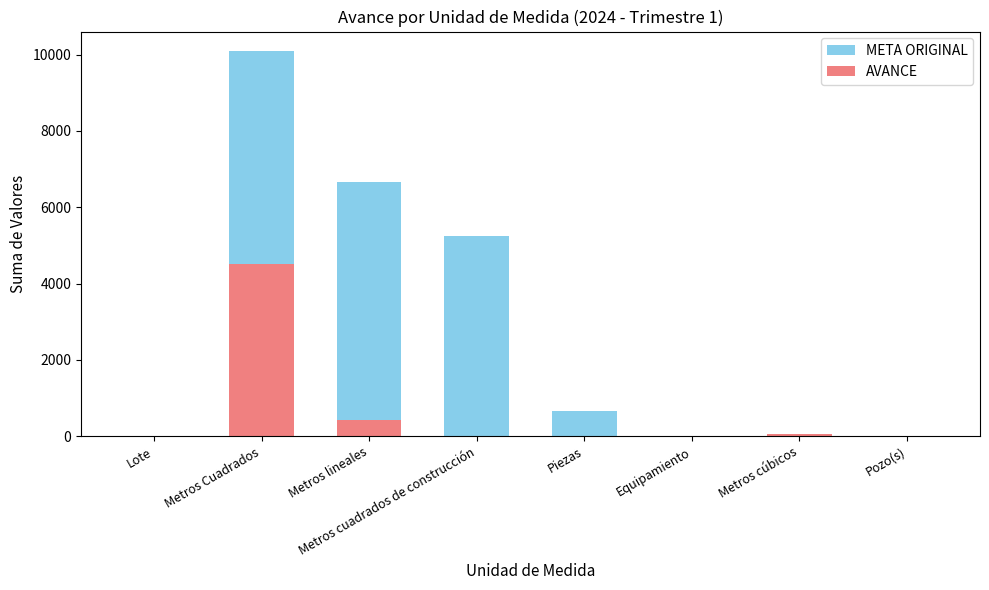

What is the value of the AVANCE bar at the 3rd from the left?

438.9